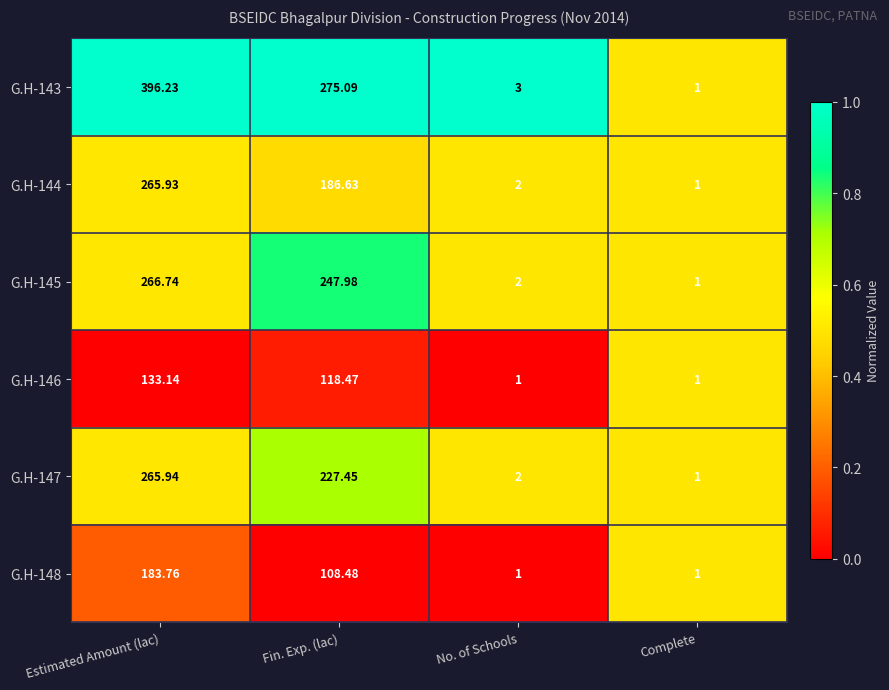

At which category does the chart reach its peak across all series?

Estimated Amount (lac)